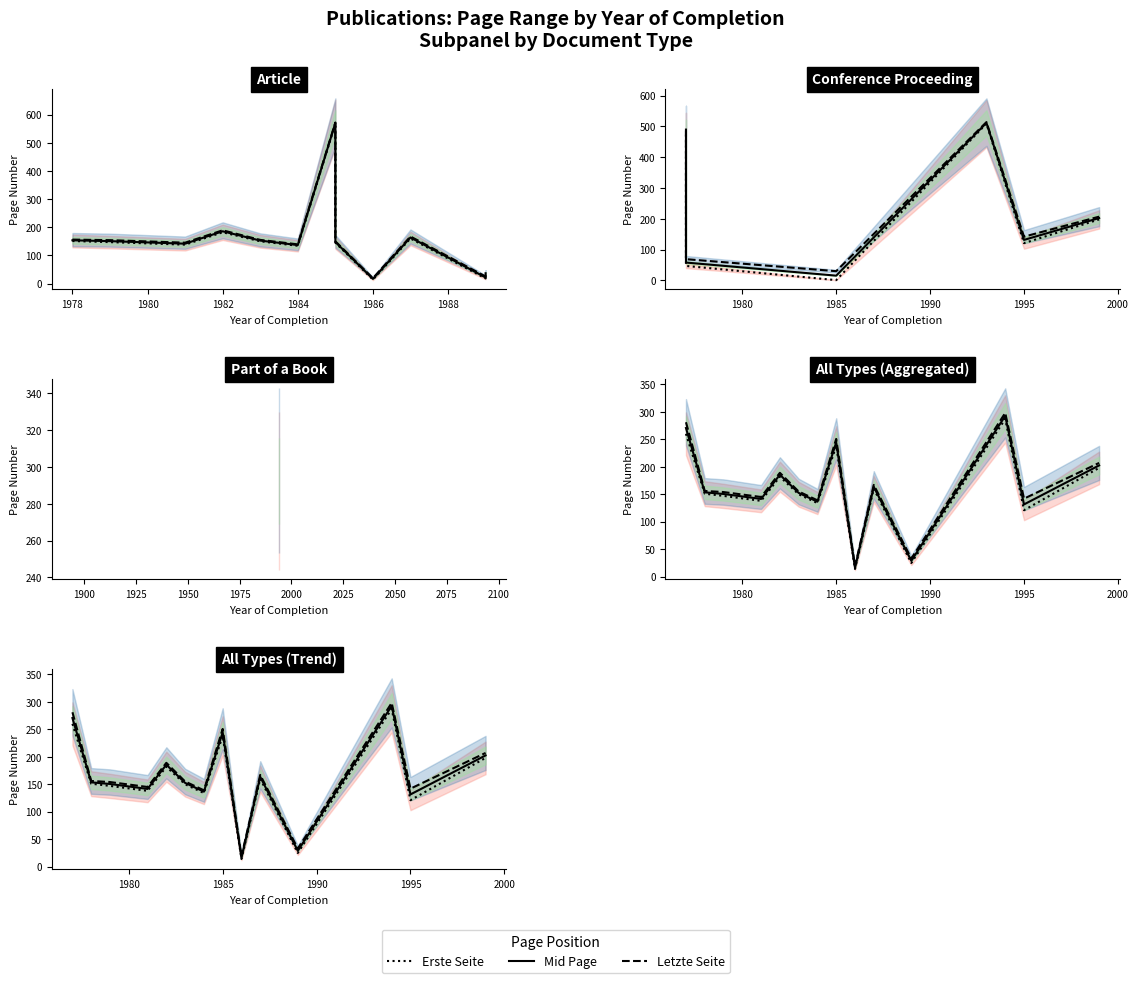

How many values in the Erste Seite series exceed 151?

6